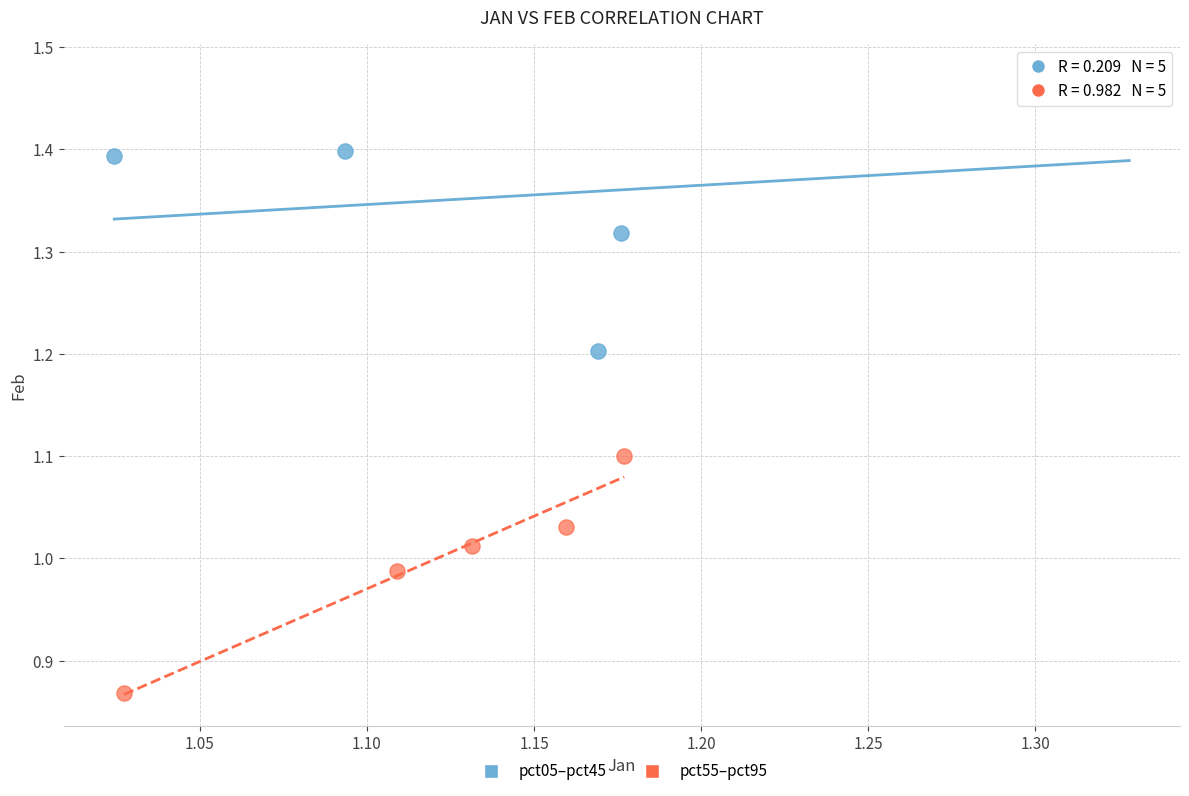

What are all the series names shown in the legend?

pct05–pct45, pct55–pct95